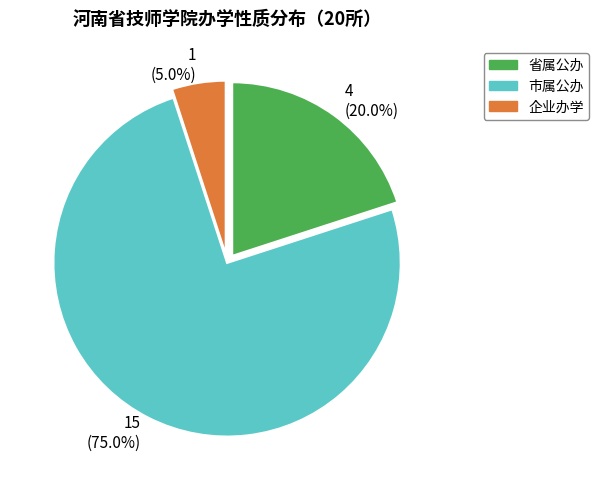

Combined, what portion of the pie is 市属公办 and 企业办学?

80.0%